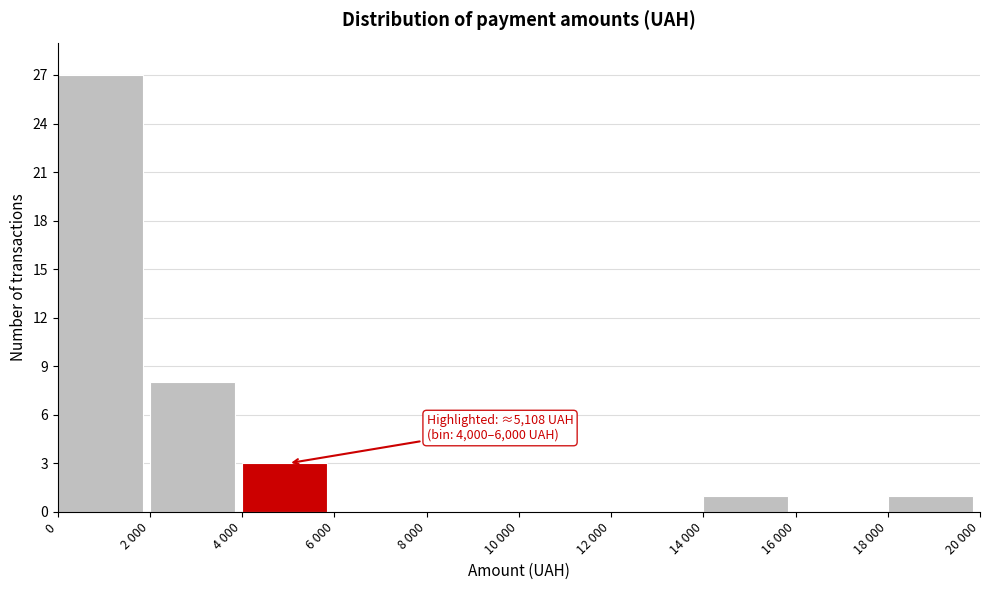

Reading left to right, transcribe all the data shown in this chart.

0=27	2 000=8	4 000=3	6 000=0	8 000=0	10 000=0	12 000=0	14 000=1	16 000=0	18 000=1